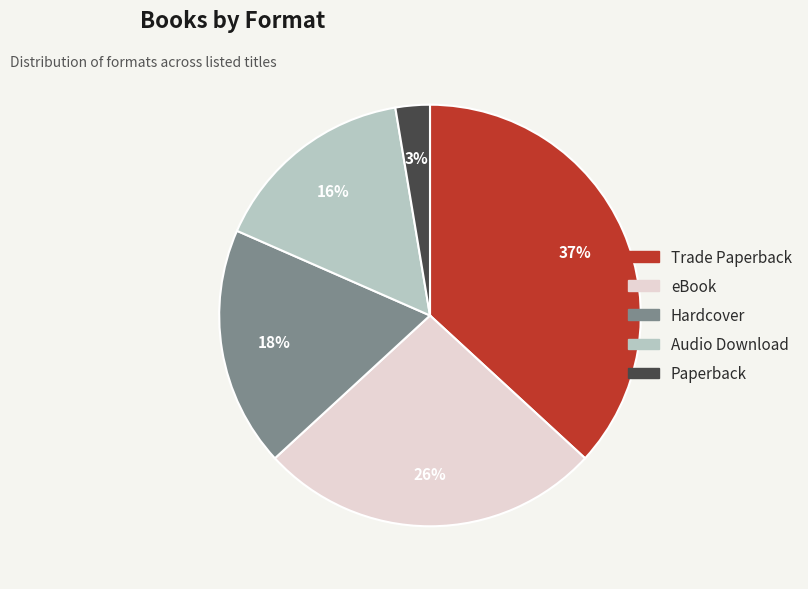

To the nearest percent, what portion does Trade Paperback represent?

37%